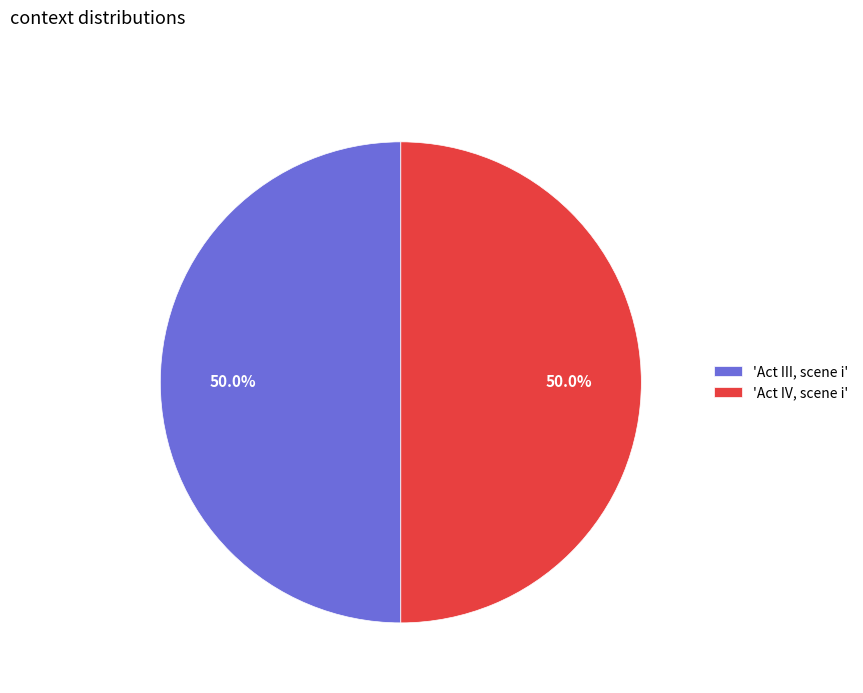

What percentage do 'Act IV, scene i' and 'Act III, scene i' together represent?

100.0%